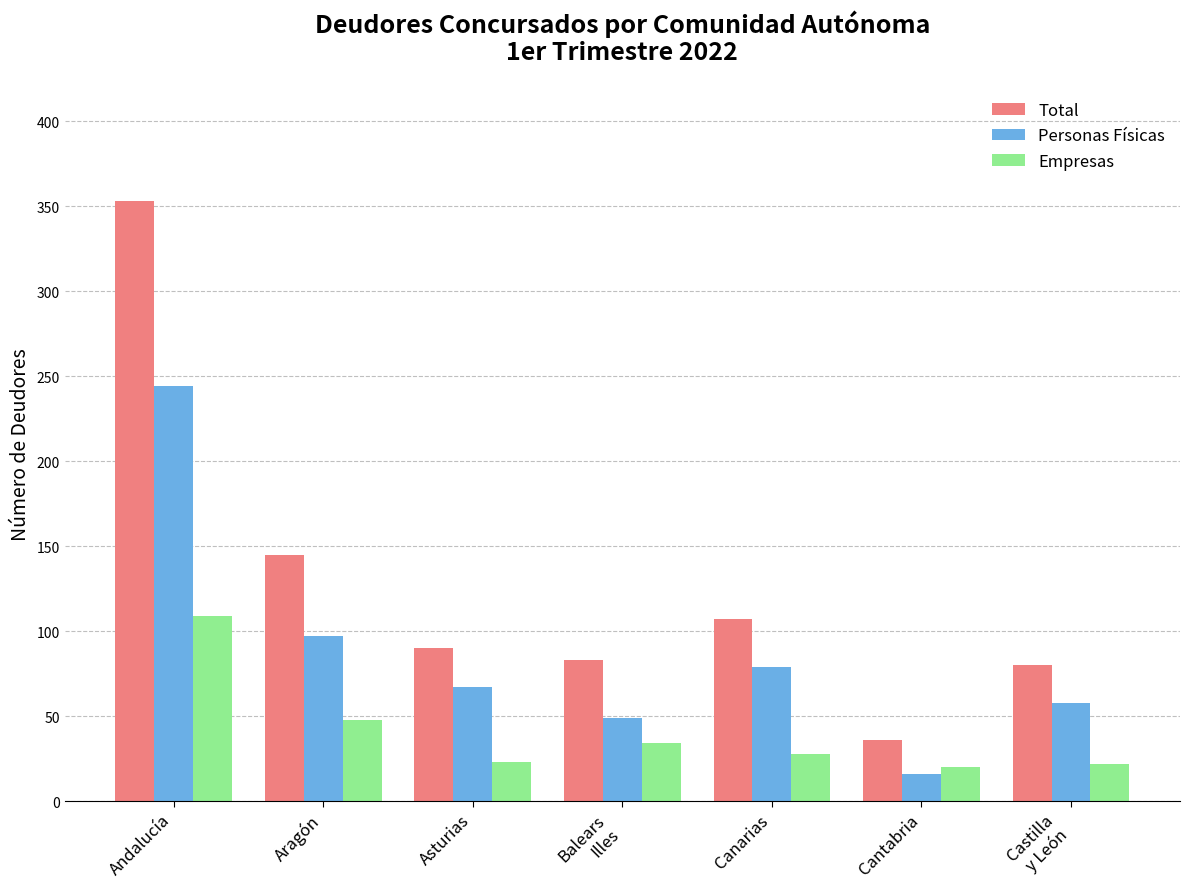

Which series has the largest total across all categories?

Total